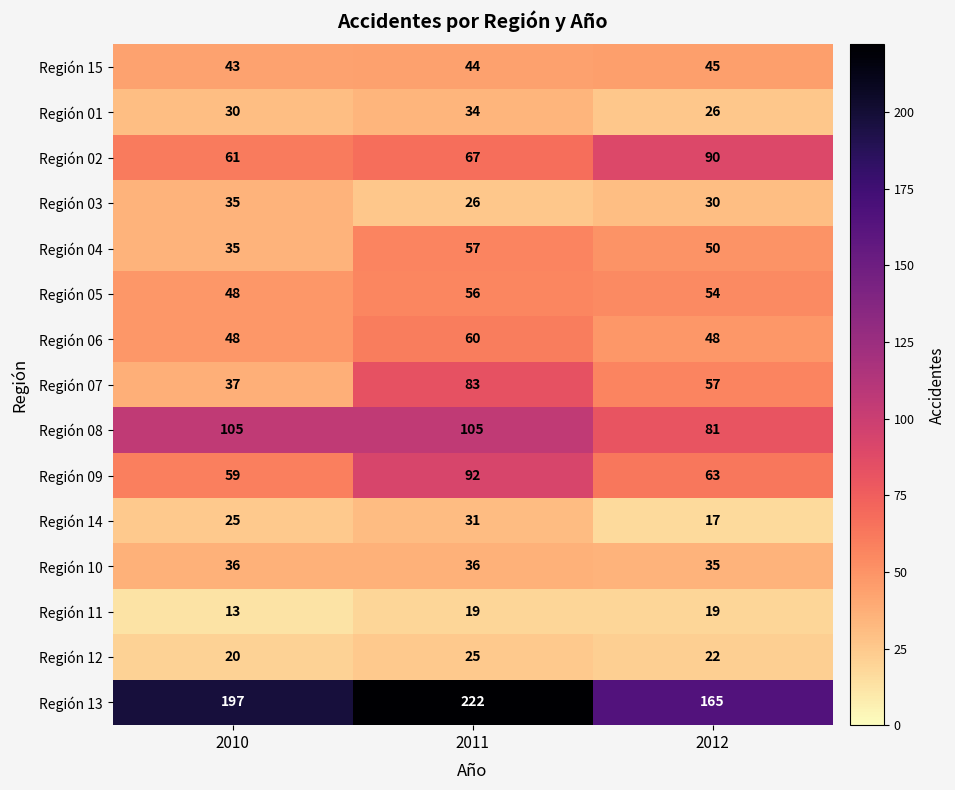

What is the smallest value displayed?

13